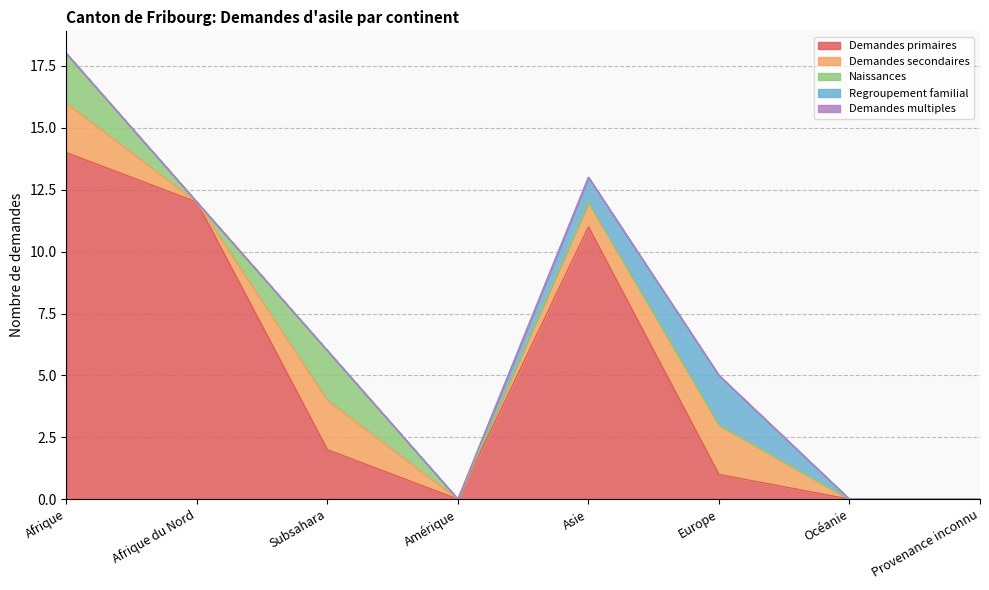

How many interior local peaks does the Naissances series have?

1